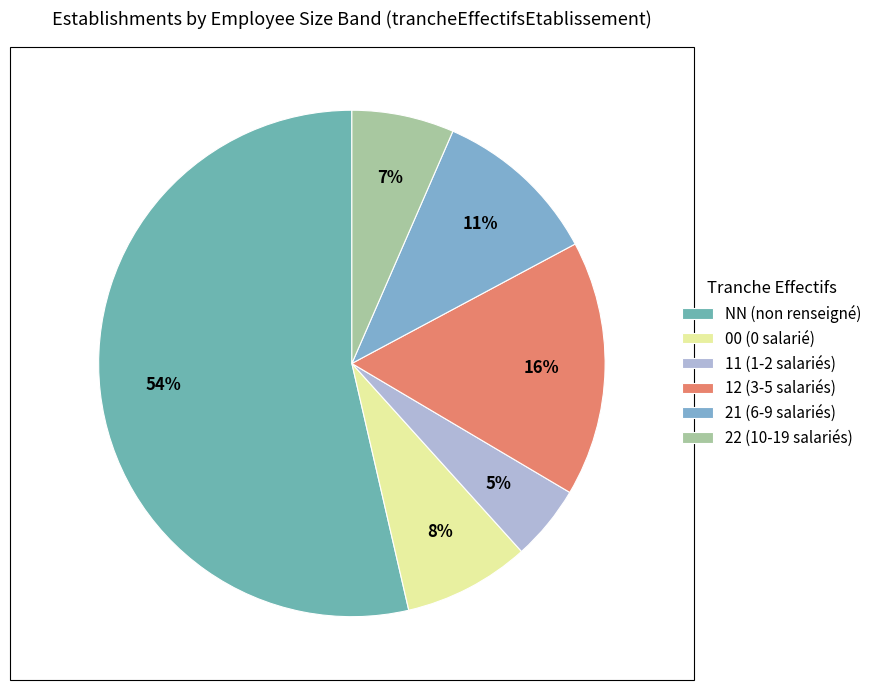

To the nearest percent, what percentage of the pie is 11?

5%